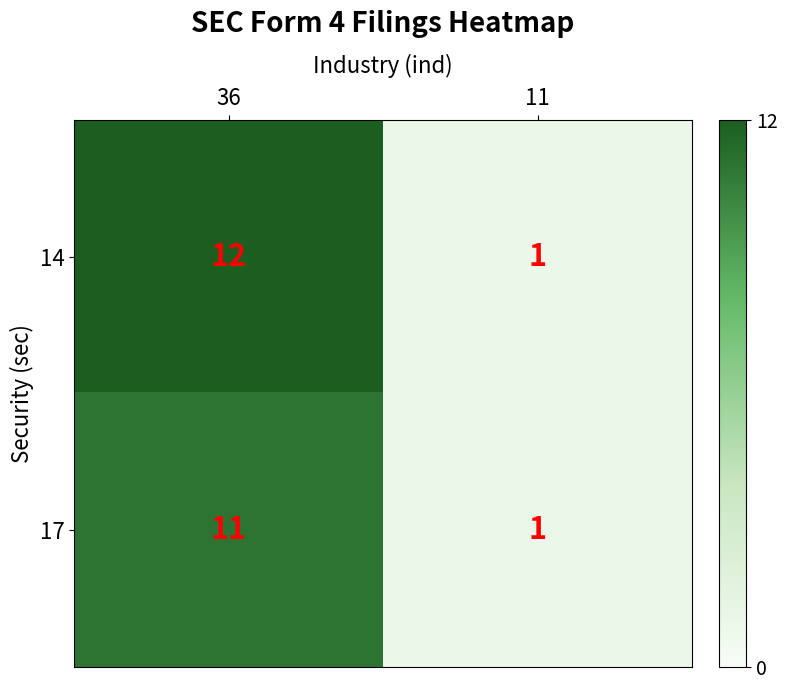

What is the sum of all 14 values?

13